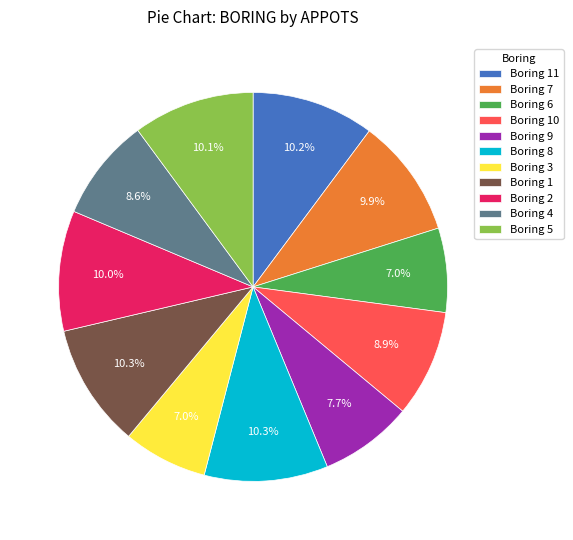

To the nearest percent, what is the average slice percentage?

9%